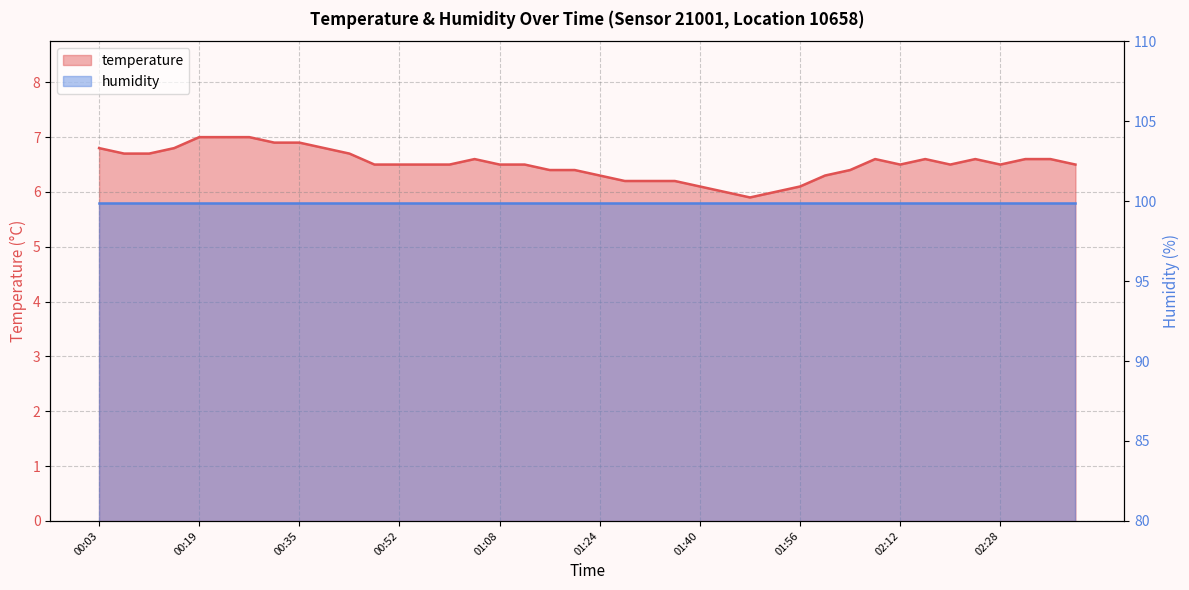

What position from the left is 02:24?

36